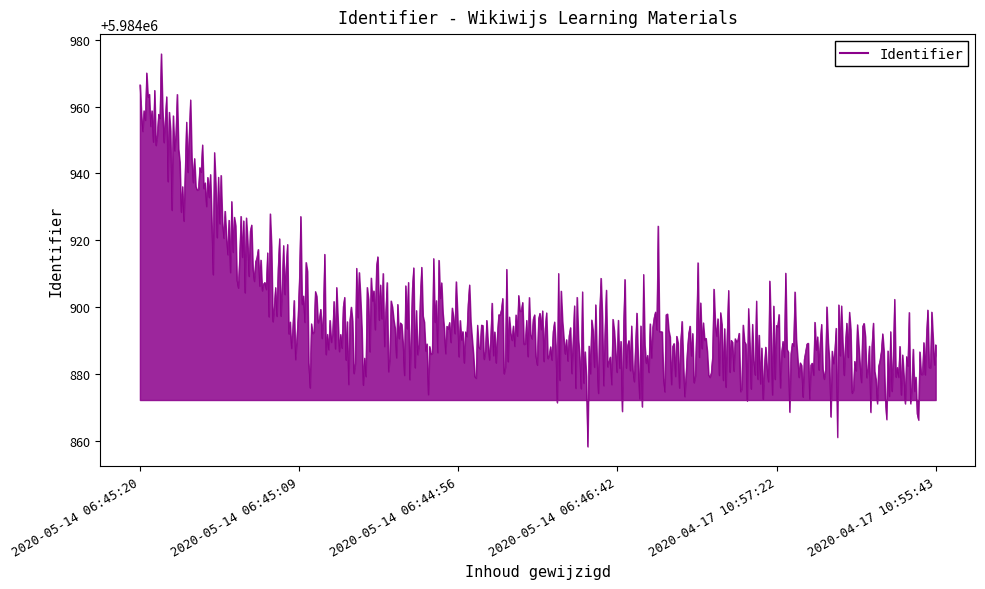

What is the average value?

5984902